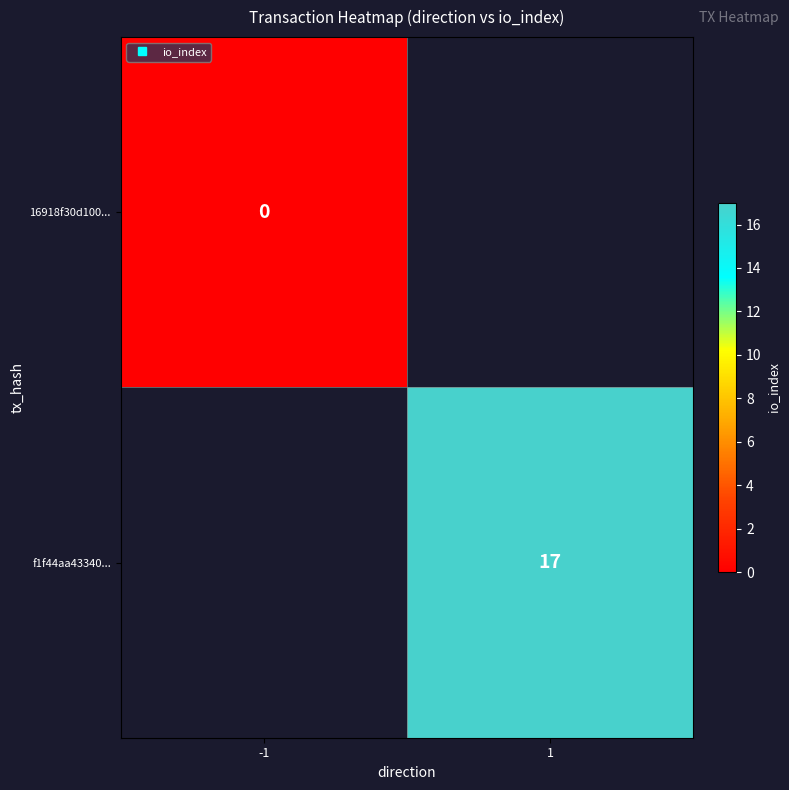

Is the value of f1f44aa43340... at 1 greater than the value of 16918f30d100... at 1?

No